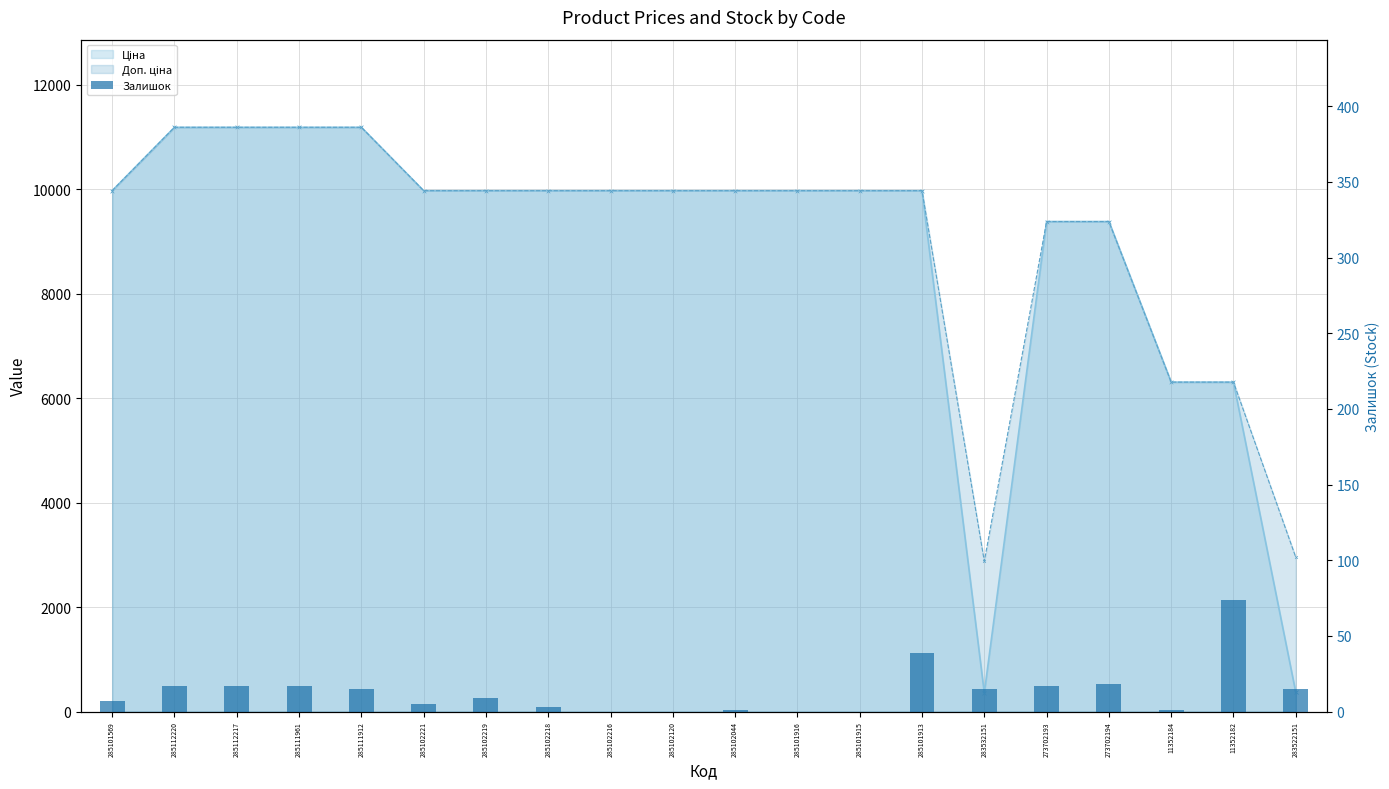

At which category does the chart reach its peak across all series?

11352182